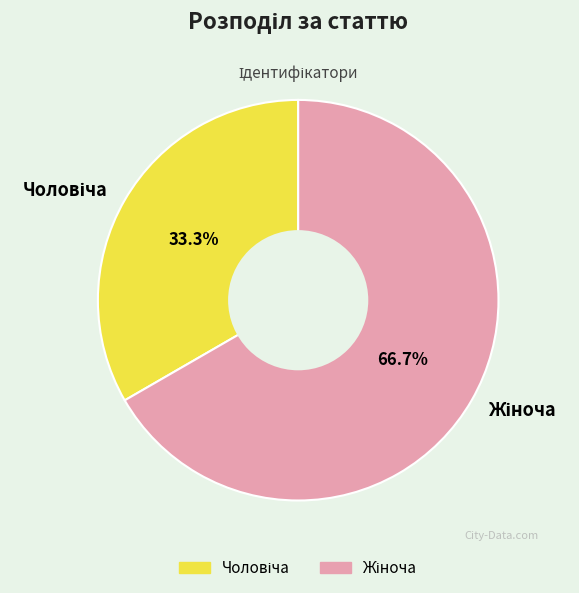

Is there any slice that represents more than half of the pie?

Yes